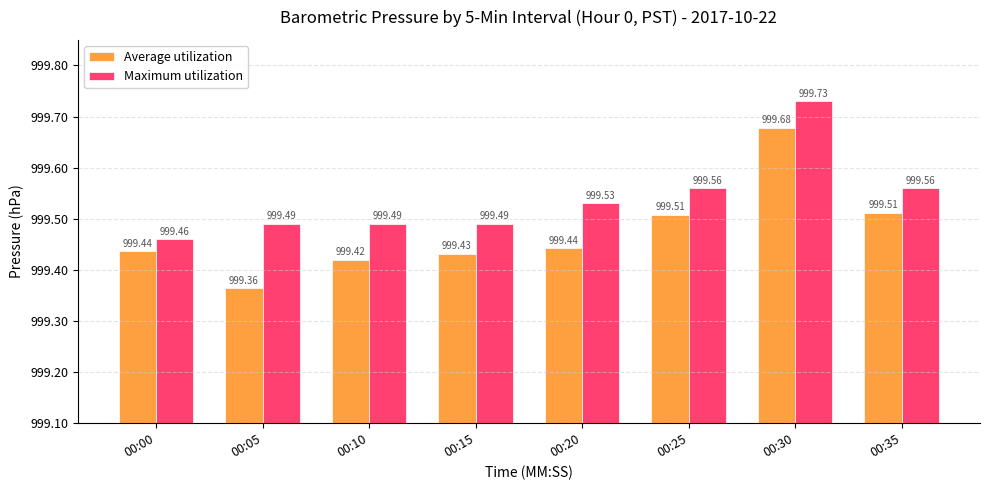

What is the difference between the highest and lowest values at 00:20?

0.1